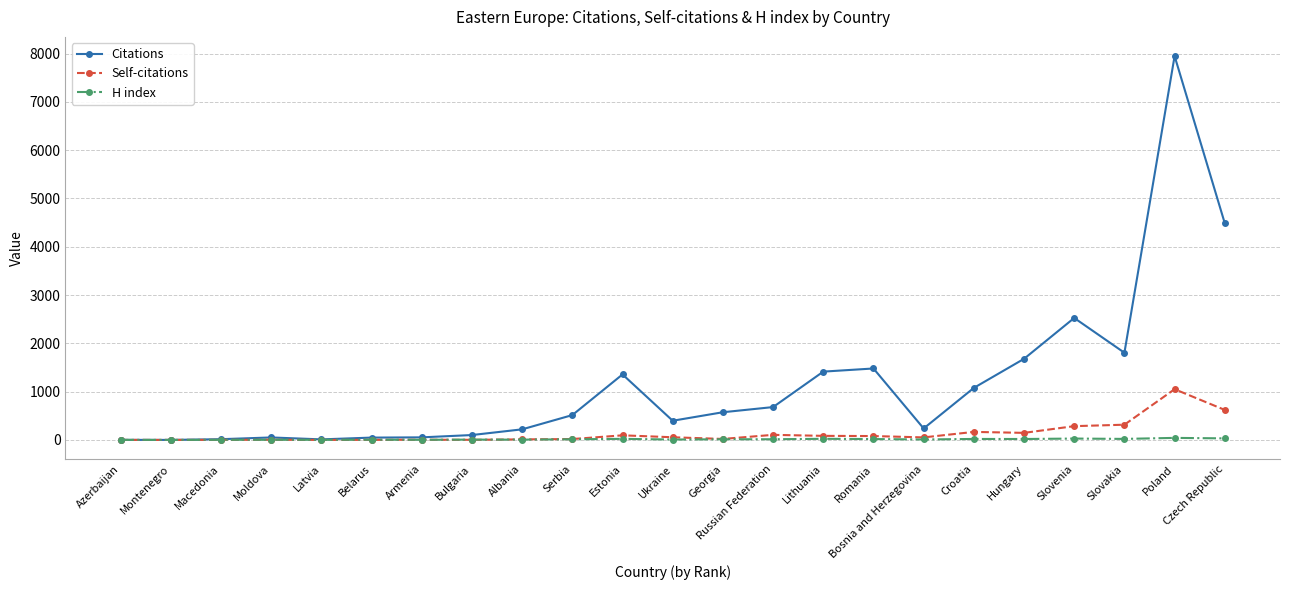

What is the label of the 5th point from the right?

Hungary